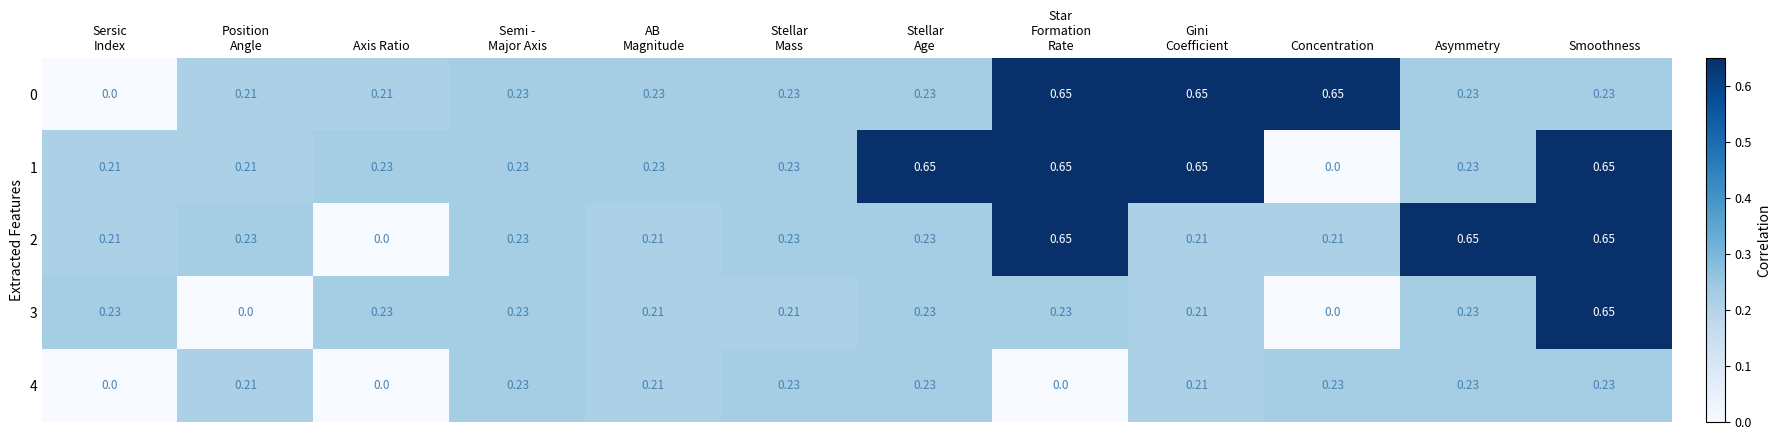

At which category is the sum across all series the highest?

Smoothness